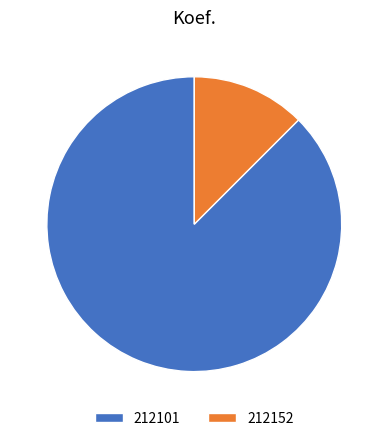

Between 212152 and 212101, which is larger?

212101